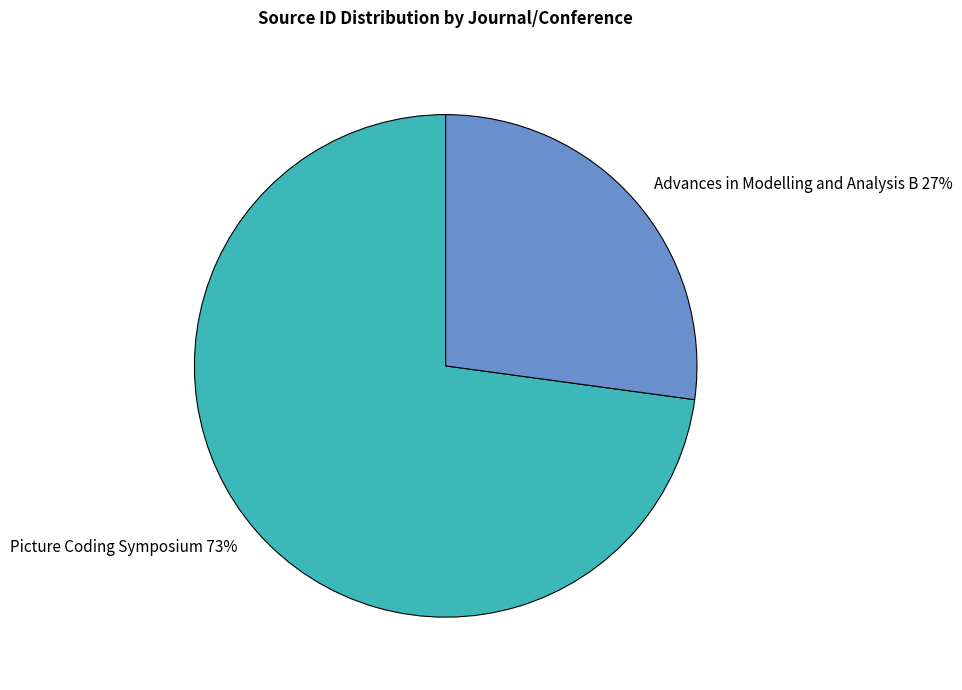

How many segments does this pie chart have?

2